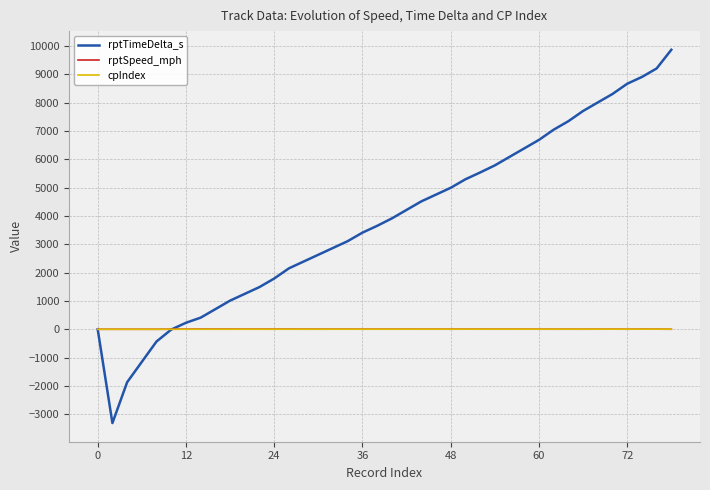

What is the minimum value shown in the chart?

-3309.0